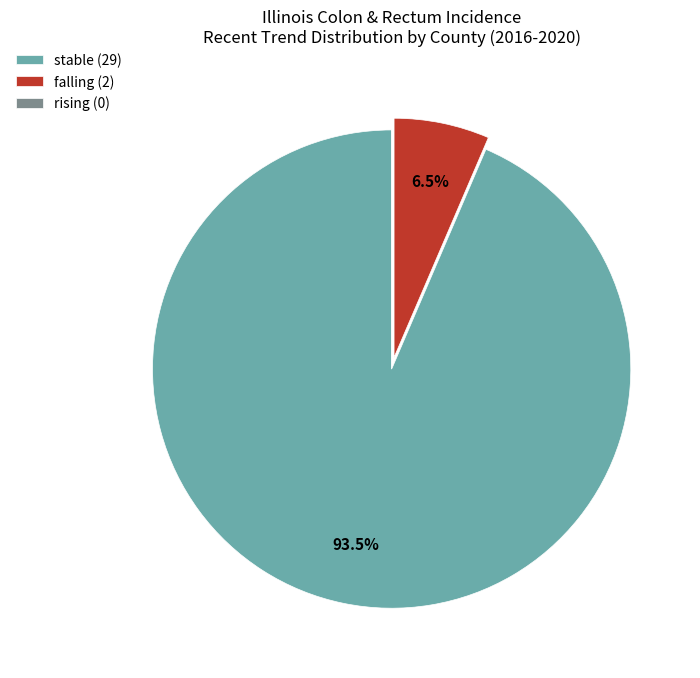

Is it true that falling is 1% of the pie?

False